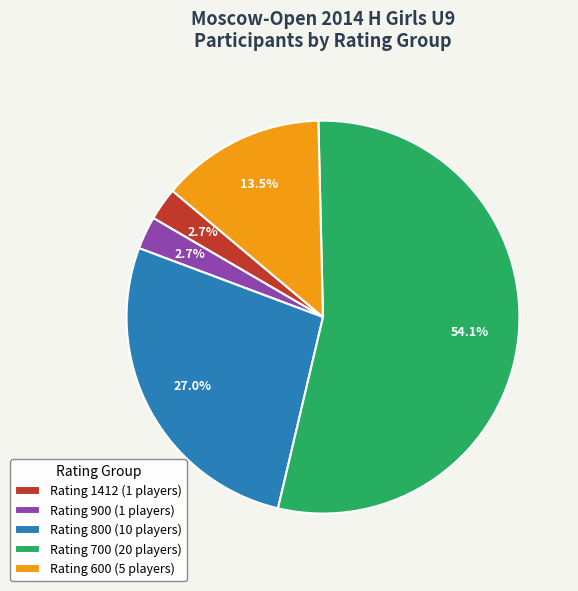

Is Rating 600 (5 players) the majority of the pie?

No